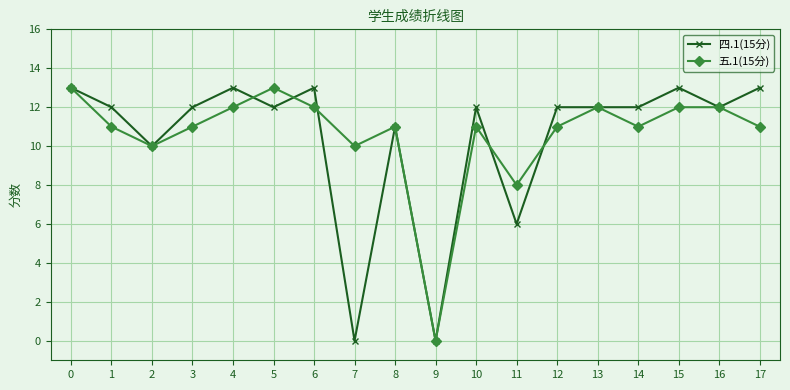

True or false: 四.1(15分) has more than 0 interior local peaks.

True